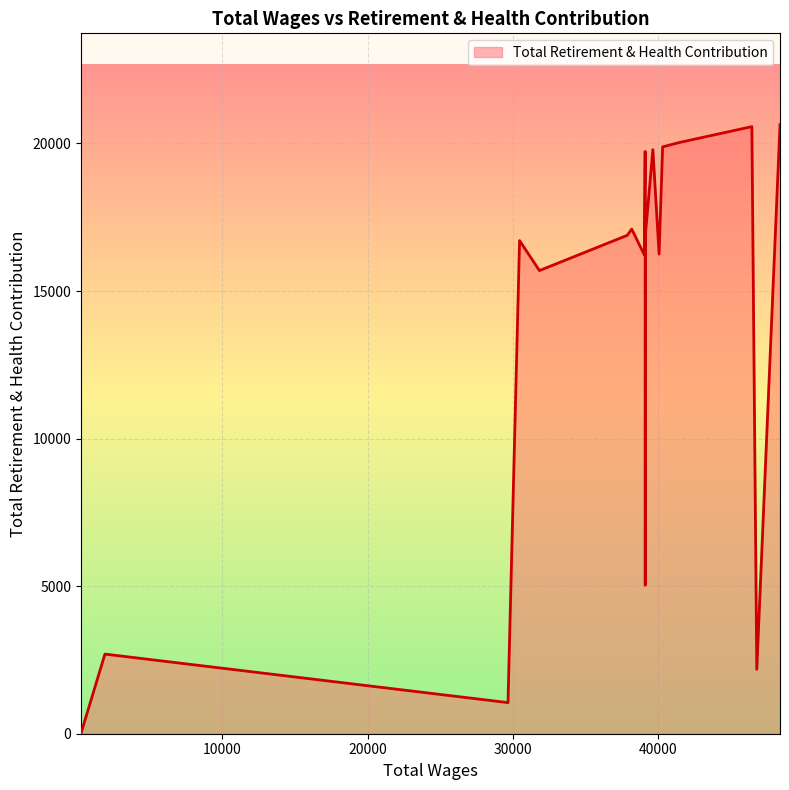

What is the difference between the maximum and minimum values?

20618